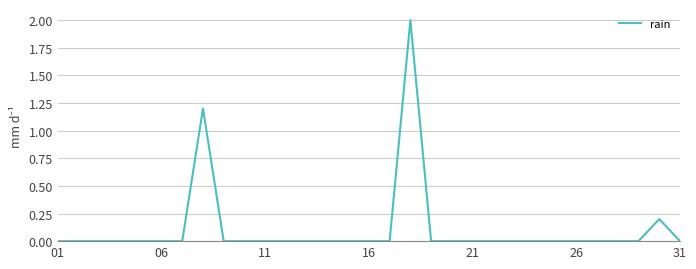

What is the greatest value displayed?

2.0